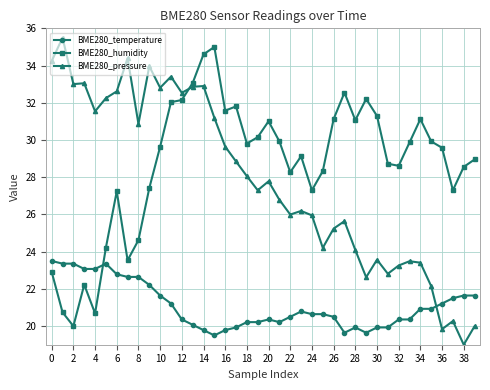

Which series has the largest total across all categories?

BME280_humidity